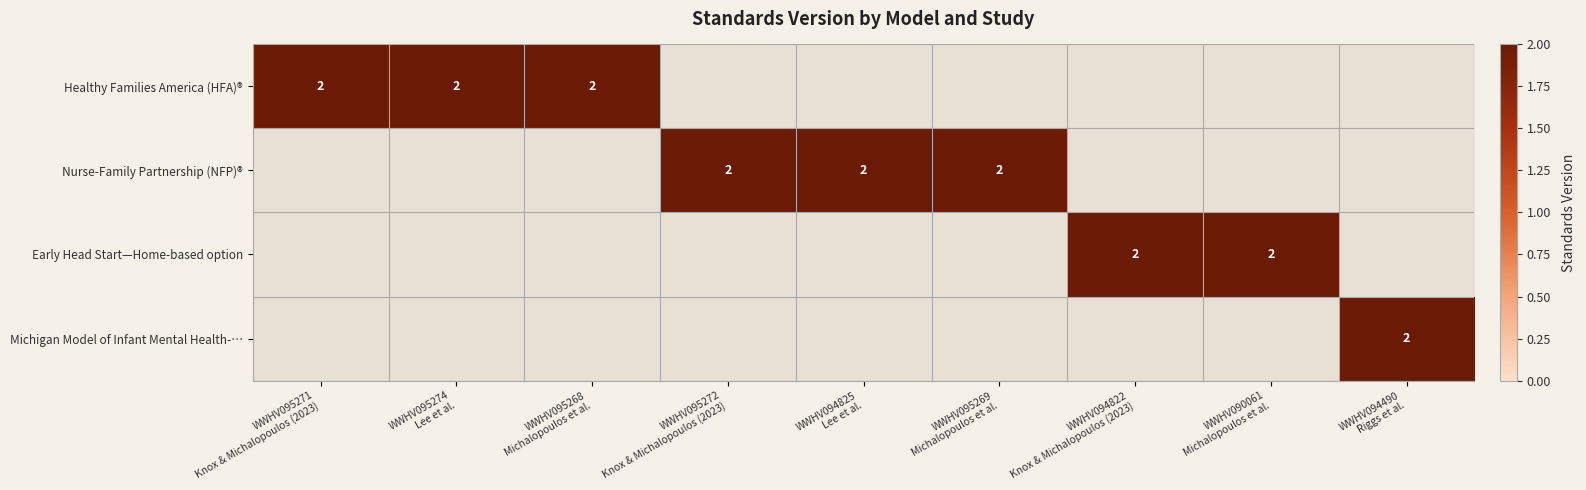

List the series in order of their peak value, highest first.

Healthy Families America (HFA)®, Nurse-Family Partnership (NFP)®, Early Head Start—Home-based option, Michigan Model of Infant Mental Health-…